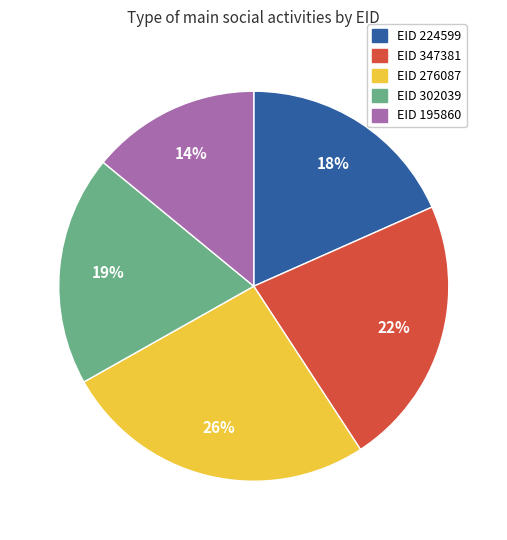

To the nearest percent, what is the difference between the largest and smallest slice percentages?

12%